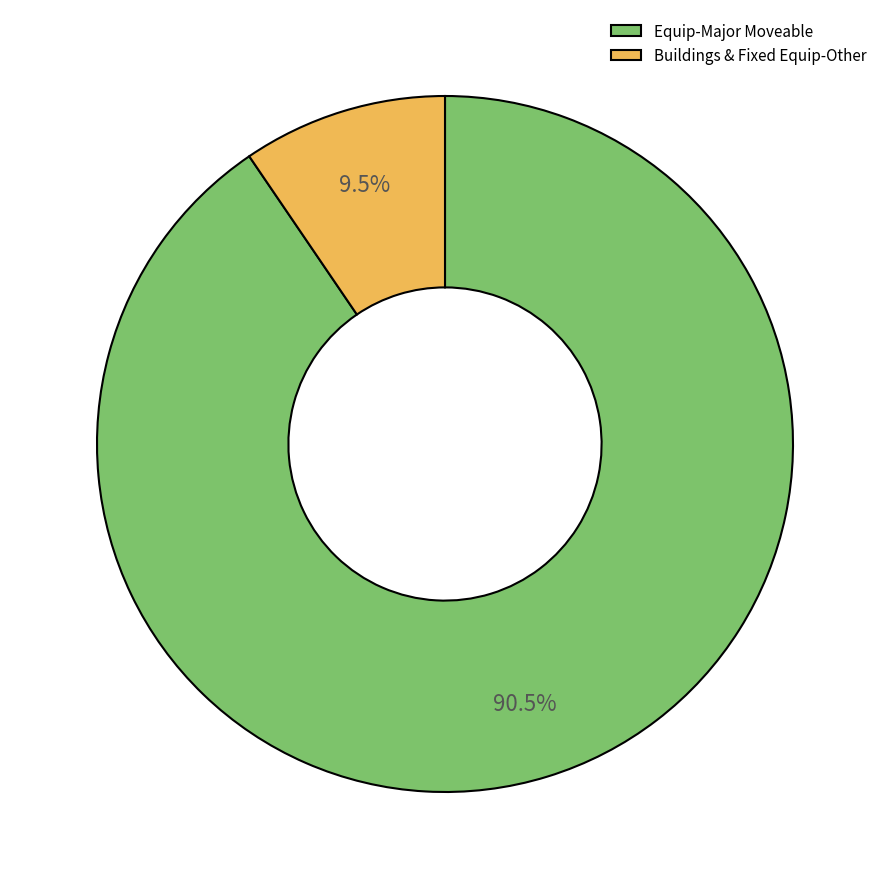

Combined, what portion of the pie is Equip-Major Moveable and Buildings & Fixed Equip-Other?

100.0%